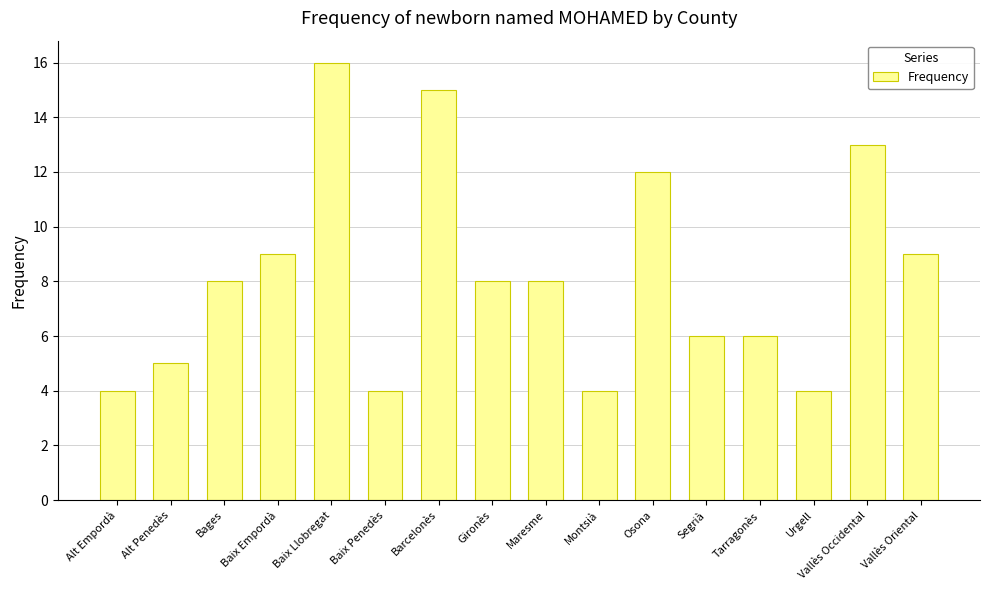

Which category has the highest value across all series?

Baix Llobregat